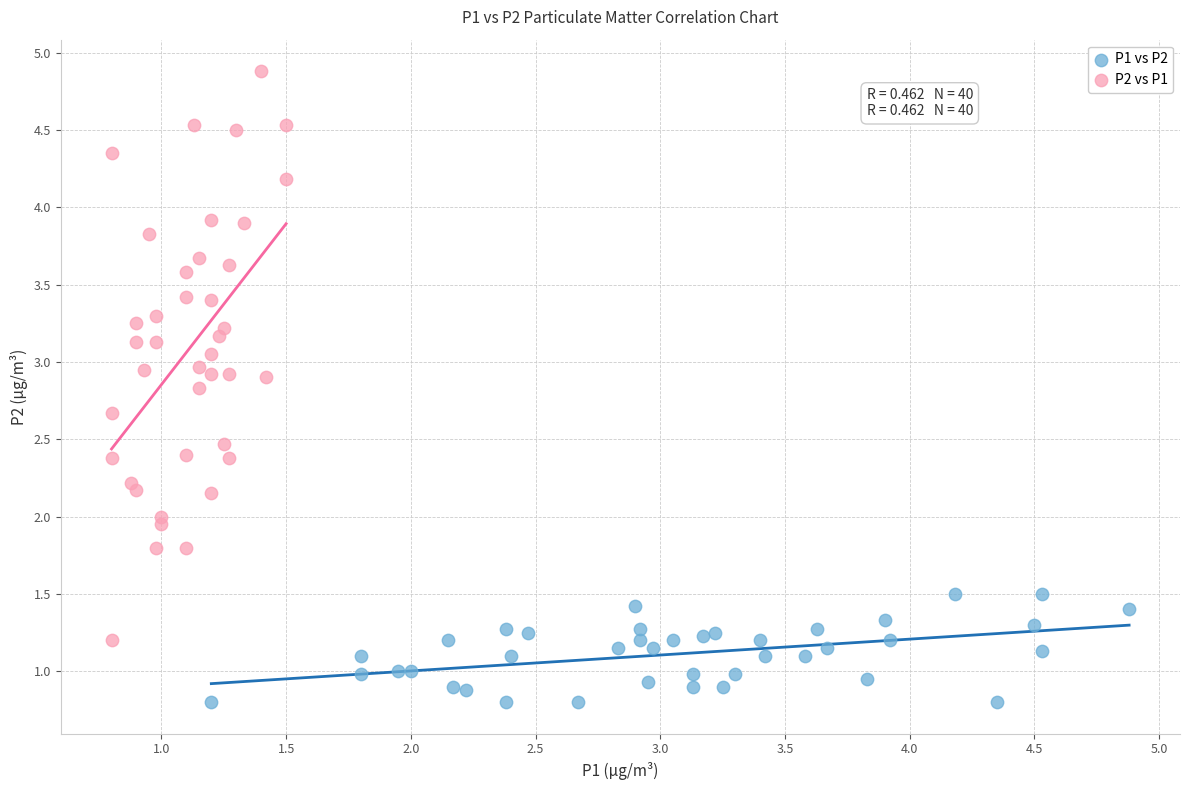

Which series reaches the maximum Y coordinate?

P2 vs P1